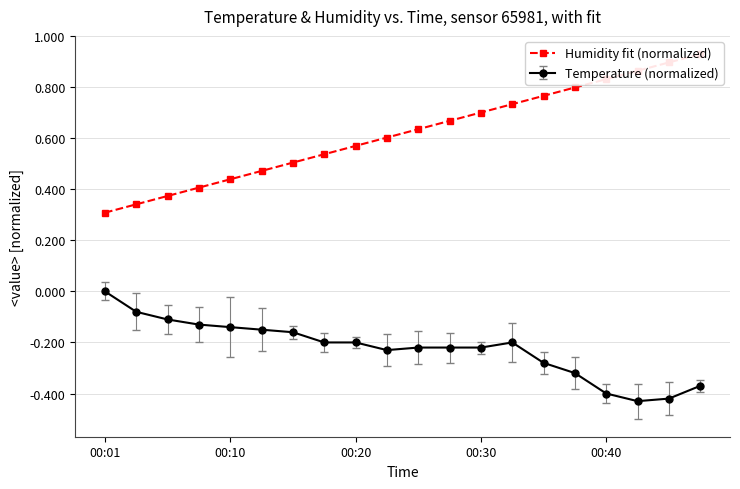

What is the difference between the second highest and minimum values?

0.6